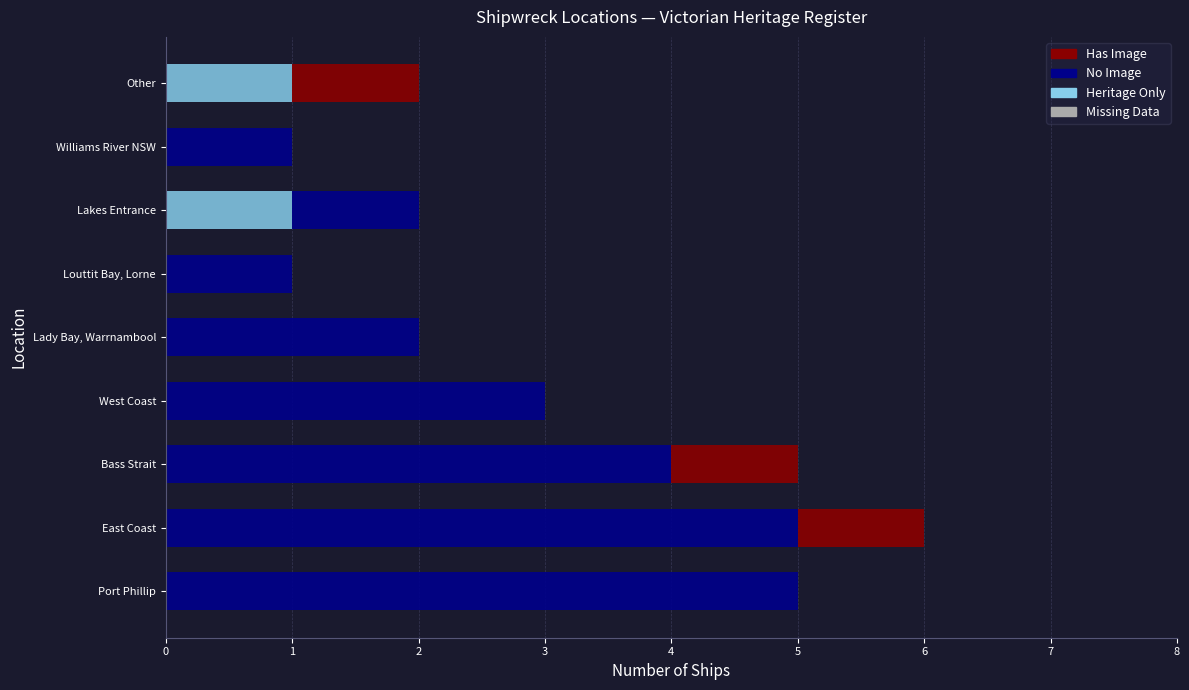

What is the total value across all series at East Coast?

6